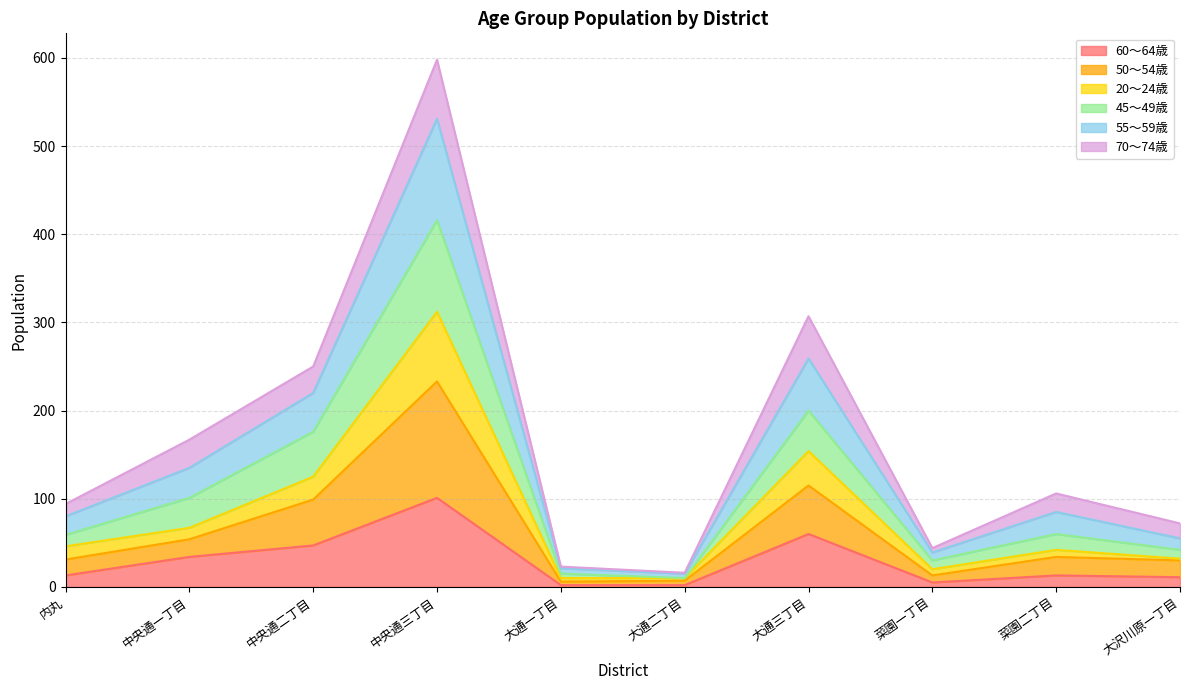

At which category does the chart reach its minimum across all series?

大通一丁目